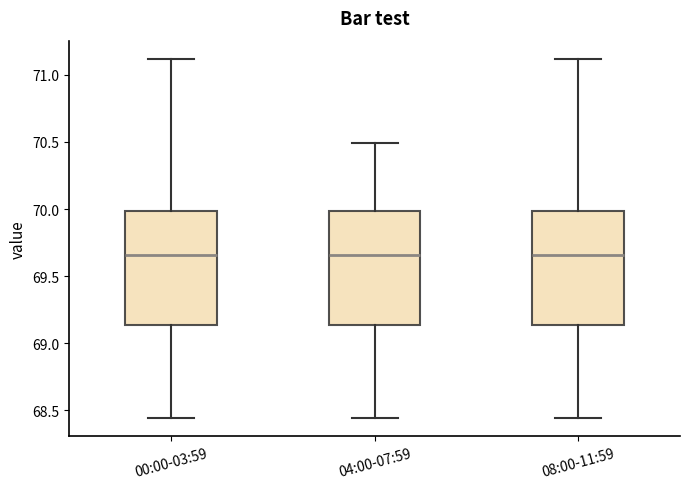

Reading left to right, transcribe this box plot: for each box, give where its median line is, the range the box spans, and where its two whiskers end, as read against the y-axis. The values are not printed on the chart, so give them approximately, as read against the axis.

00:00-03:59: median 69.65, box 69.15 to 70.00, whiskers 68.45 to 71.10
04:00-07:59: median 69.65, box 69.15 to 70.00, whiskers 68.45 to 70.50
08:00-11:59: median 69.65, box 69.15 to 70.00, whiskers 68.45 to 71.10